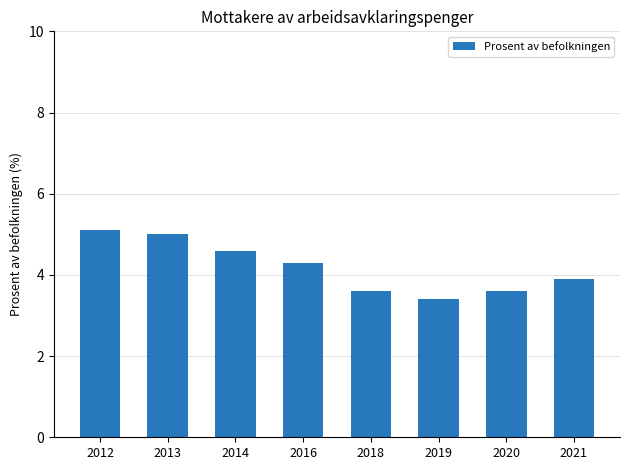

Reading left to right, list all the values displayed in this chart.

2012=5.1	2013=5.0	2014=4.6	2016=4.3	2018=3.6	2019=3.4	2020=3.6	2021=3.9